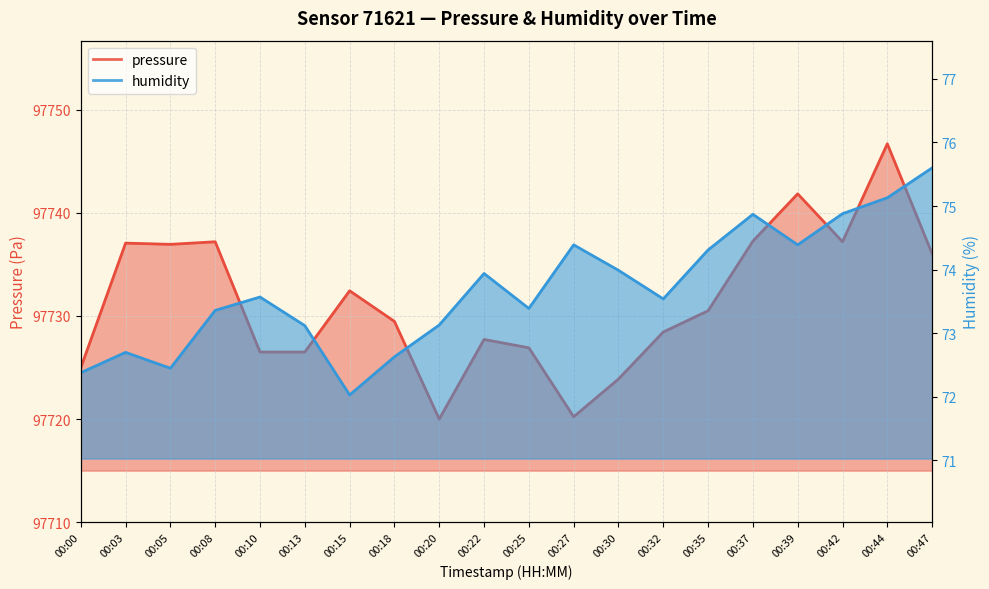

What is the total value across all series at 00:32?

97802.0